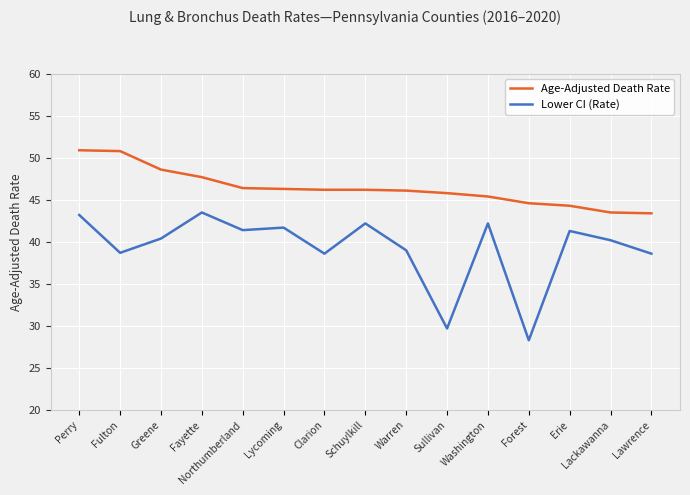

What is the sum of the Age-Adjusted Death Rate values at Lycoming and Schuylkill?

92.5